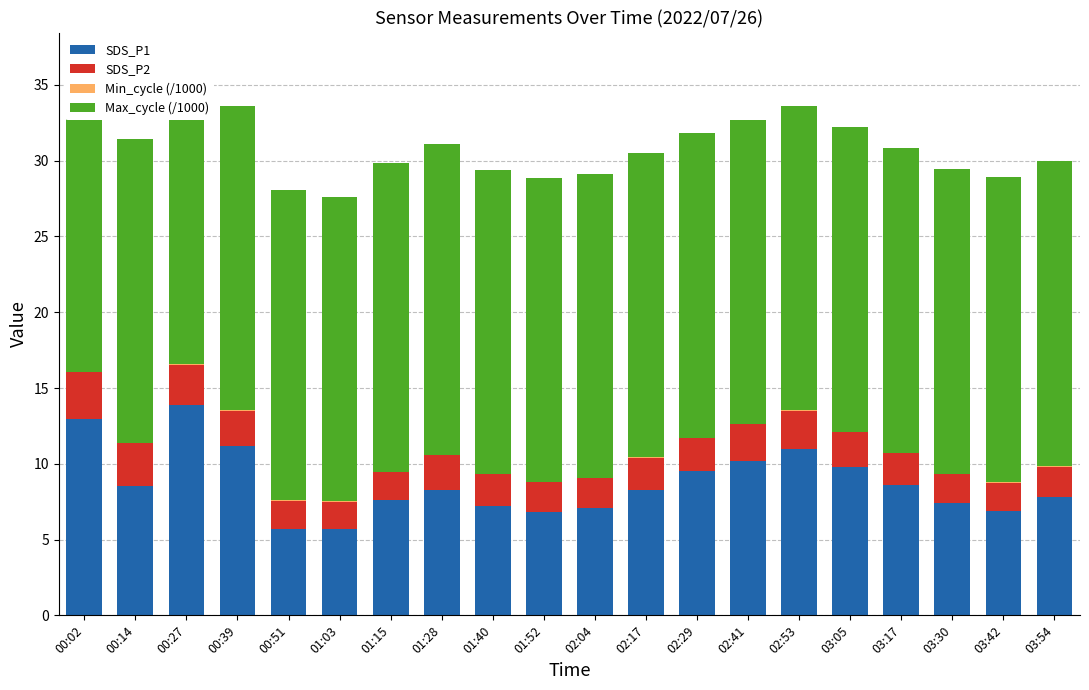

The value of SDS_P1 at 01:52 is 10.5. True or false?

False